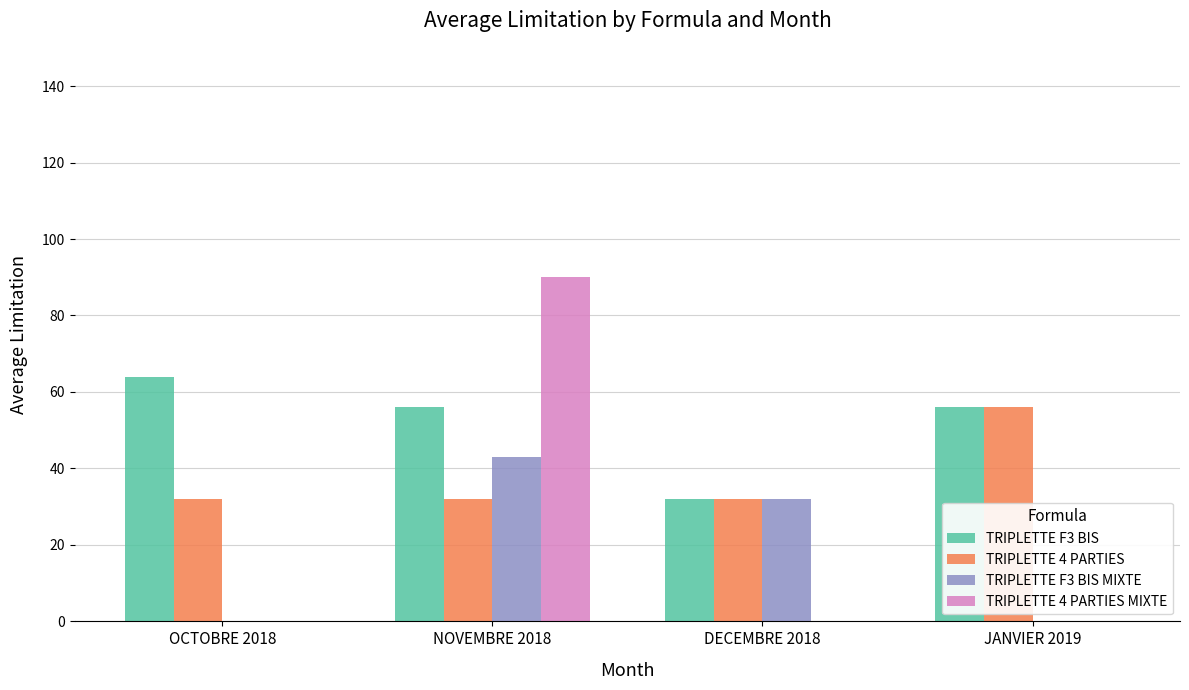

Which series has the largest range (max minus min)?

TRIPLETTE 4 PARTIES MIXTE